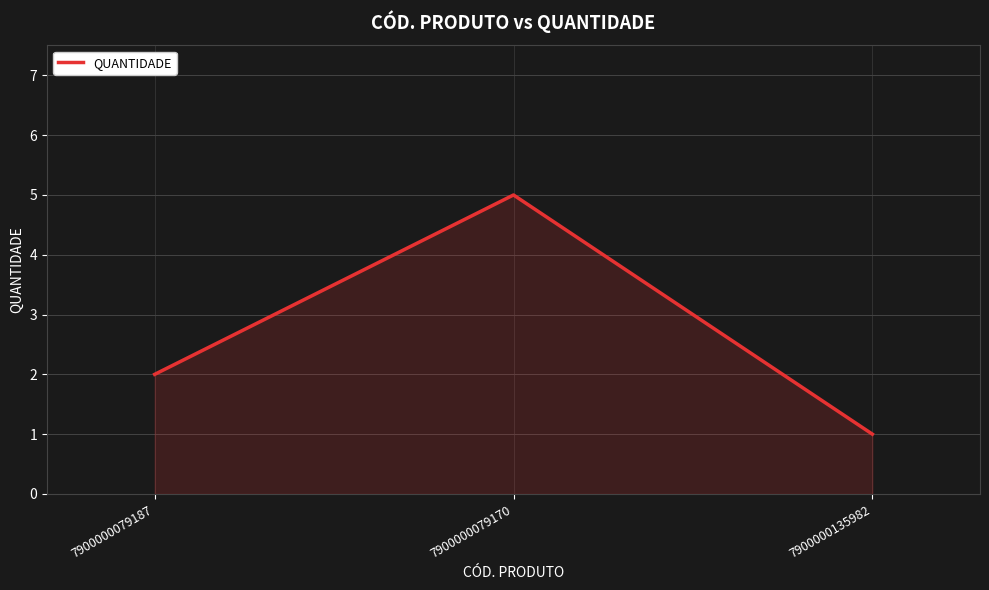

Reading right to left, list all the values displayed in this chart.

1	5	2